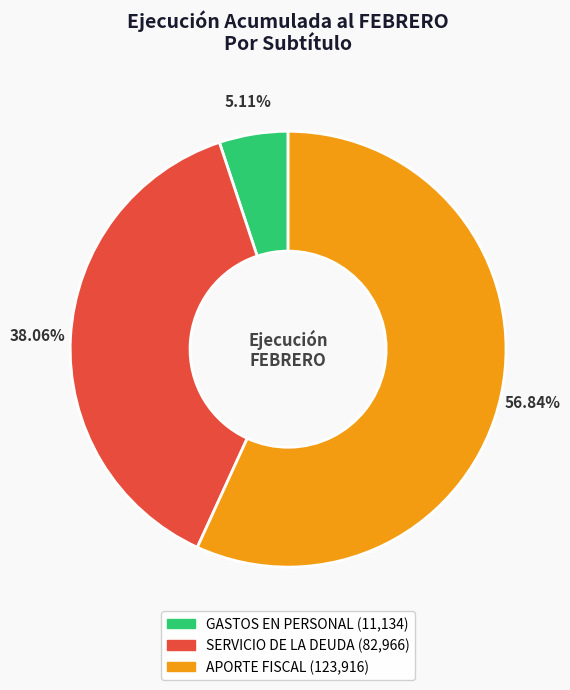

Is it true that SERVICIO DE LA DEUDA is 38% of the pie?

True